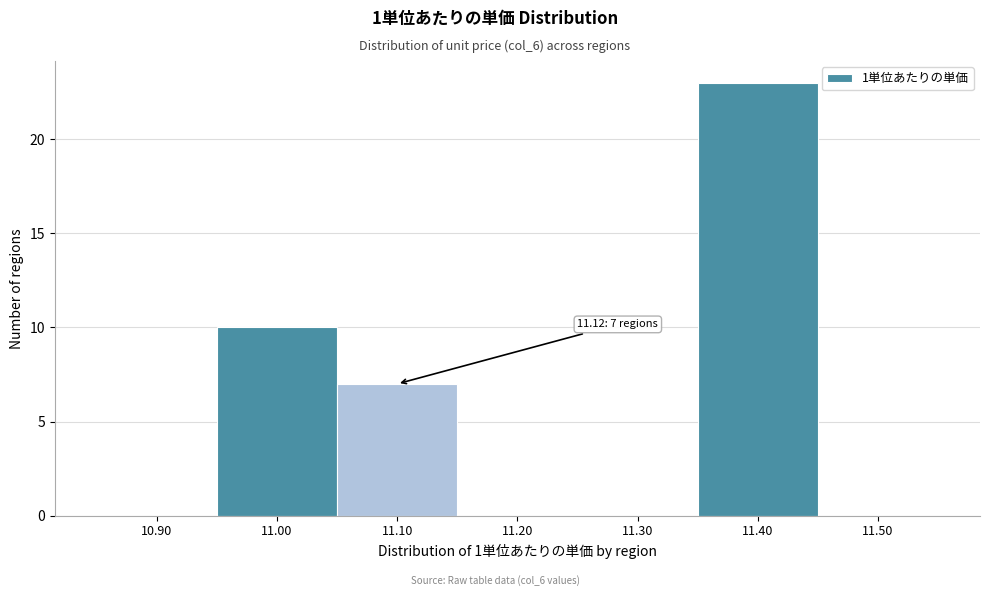

Reading left to right, list all the values displayed in this chart.

10.90=0	11.00=10	11.10=7	11.20=0	11.30=0	11.40=23	11.50=0